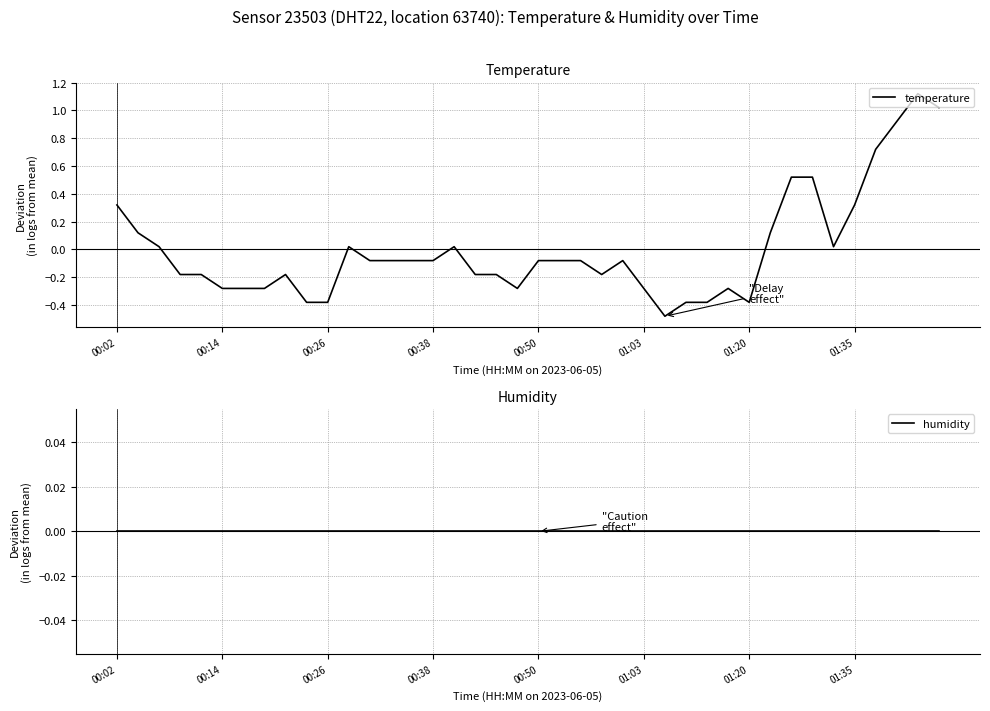

Which series ends up on top after the final intersection of humidity and temperature?

temperature